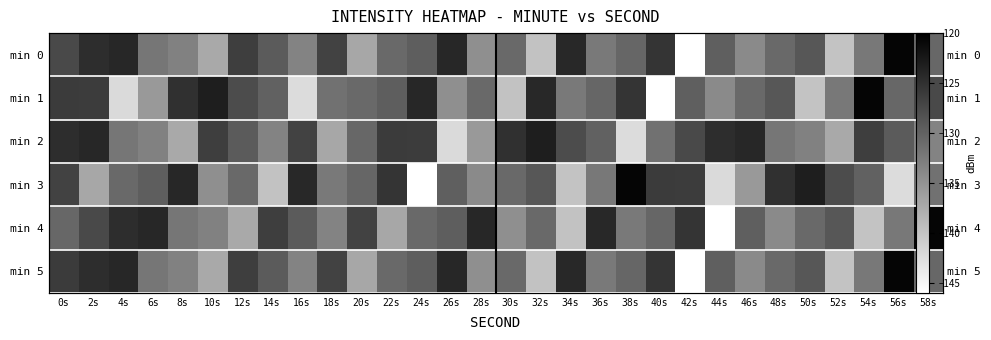

Which category has the lowest value in the min 0 series?

42s